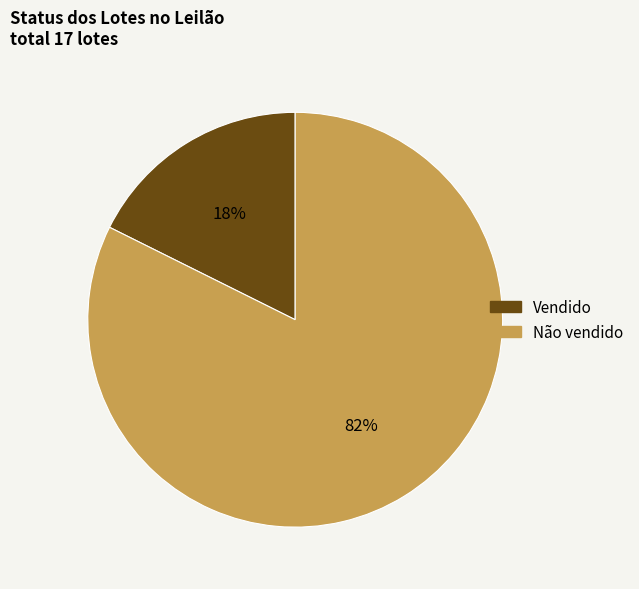

Is it true that Não vendido is 69% of the pie?

False